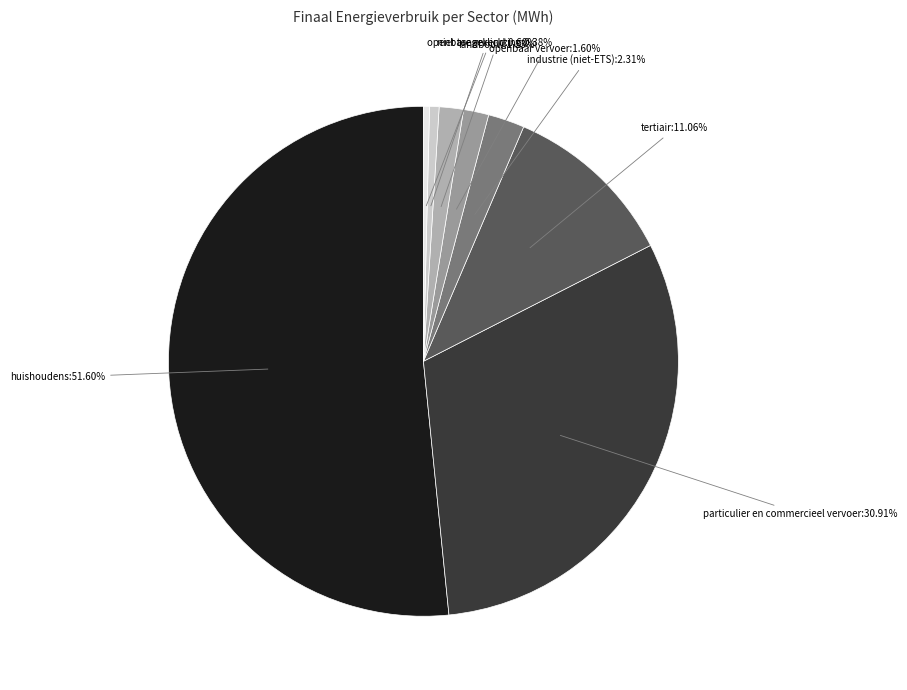

Which category accounts for the majority?

huishoudens